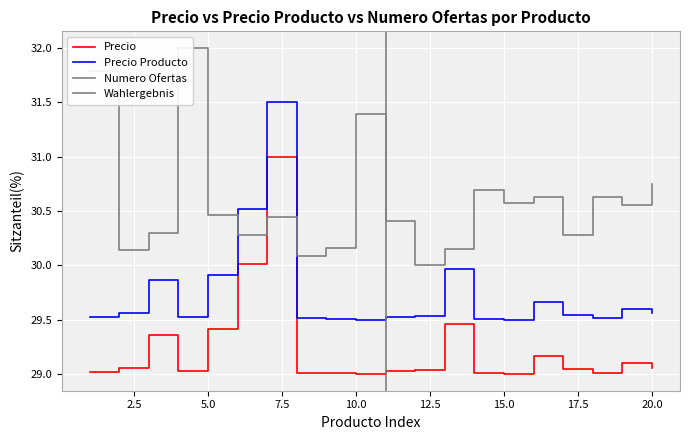

What is the sum of the Numero Ofertas values at 11 and 7?

60.9